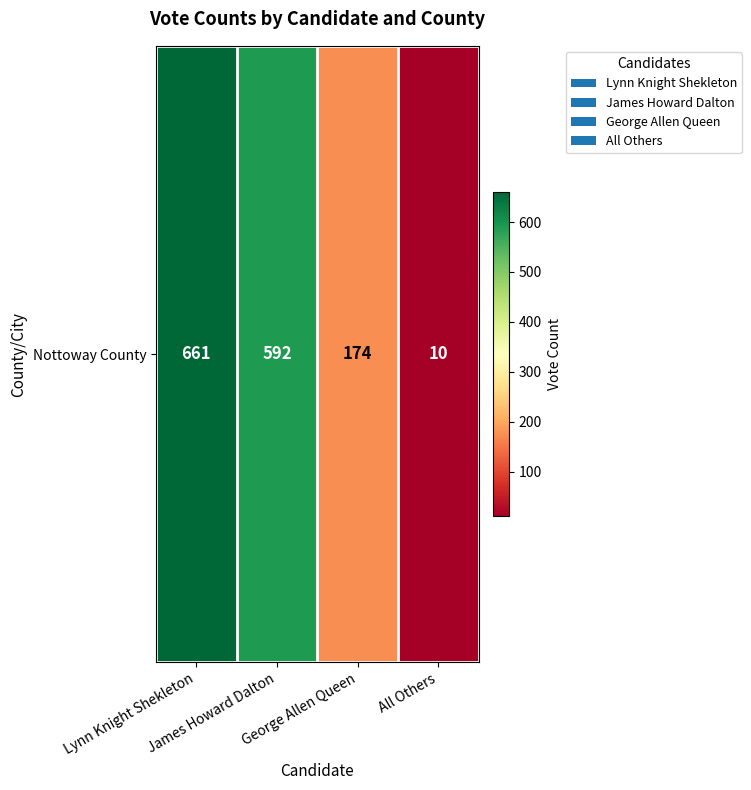

Where is the data nearest to the value 335?

George Allen Queen